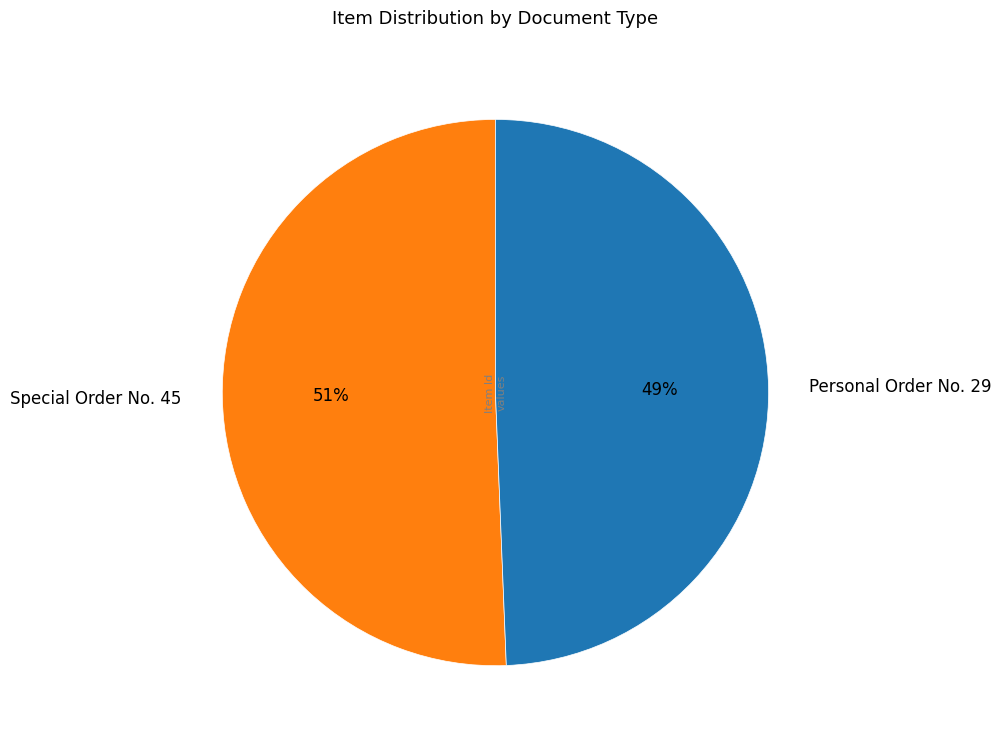

Is Special Order No. 45 the majority of the pie?

Yes